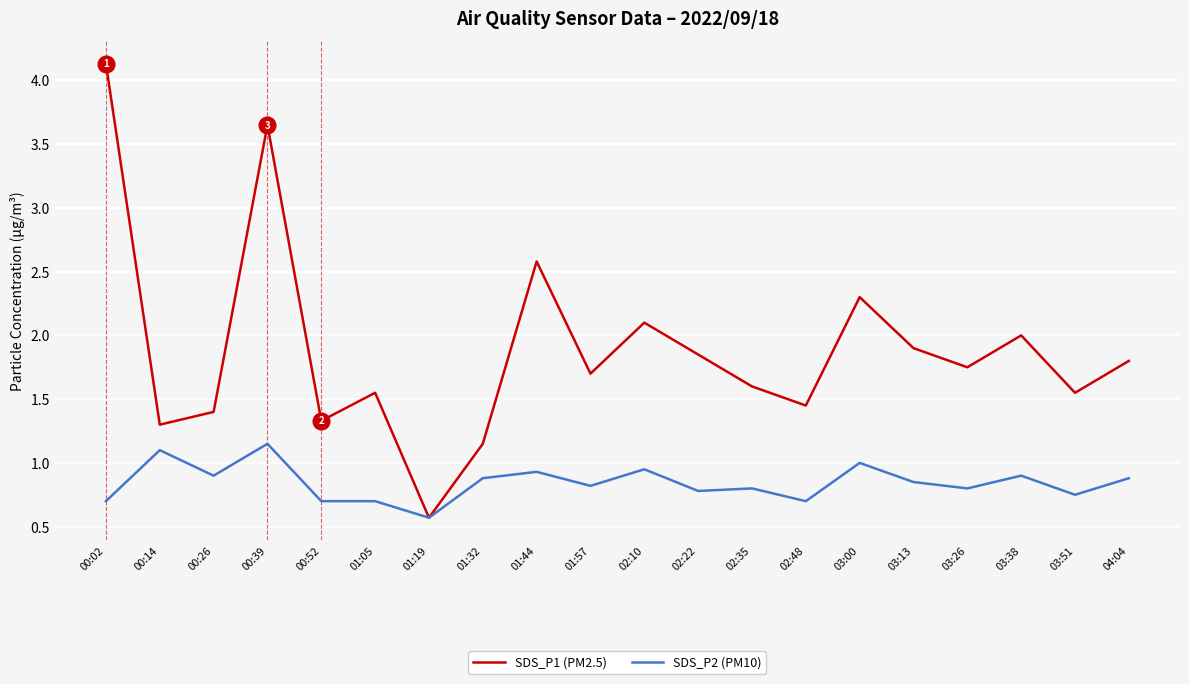

What position from the right is 03:38?

3